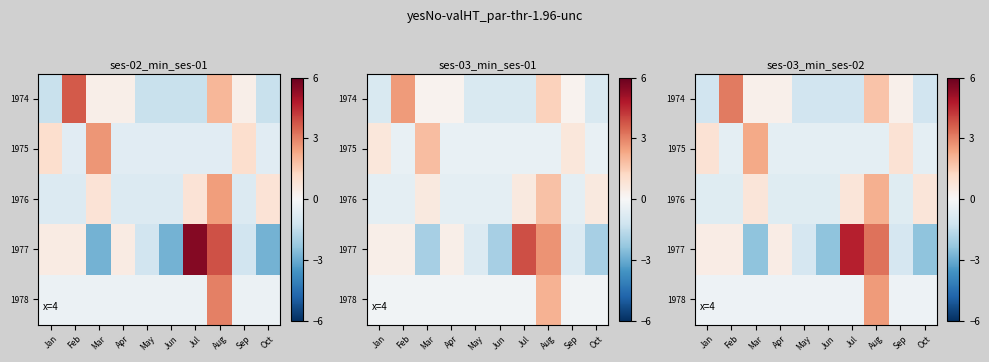

The value of 1977 at Mar is -1.0. True or false?

False